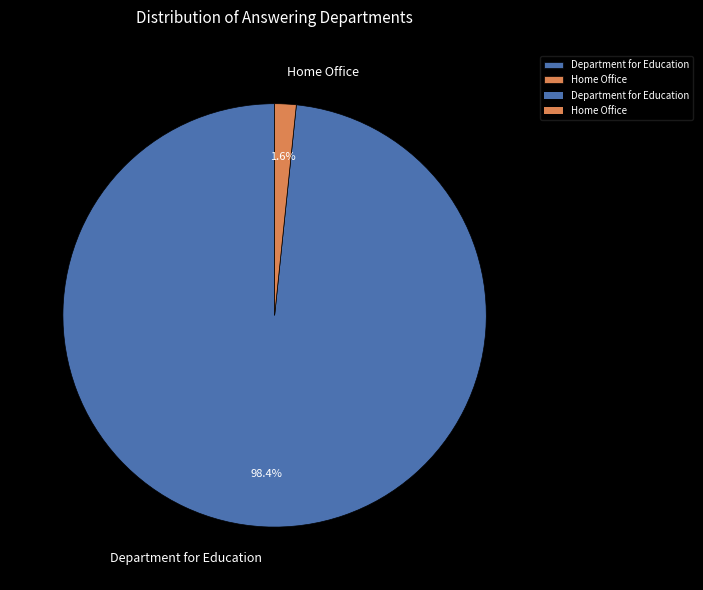

Which slice is the smallest?

Home Office